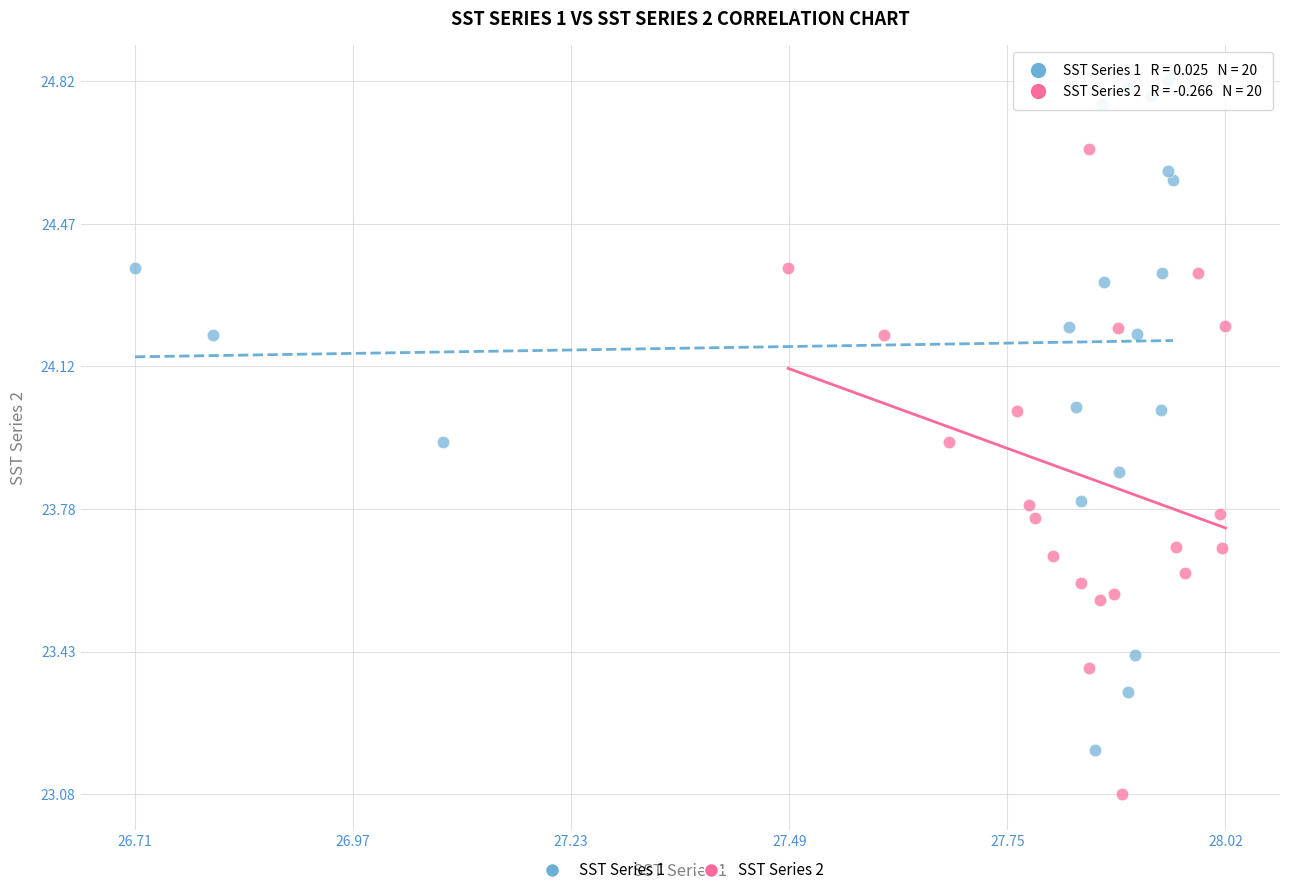

What are all the series names shown in the legend?

SST Series 1, SST Series 2